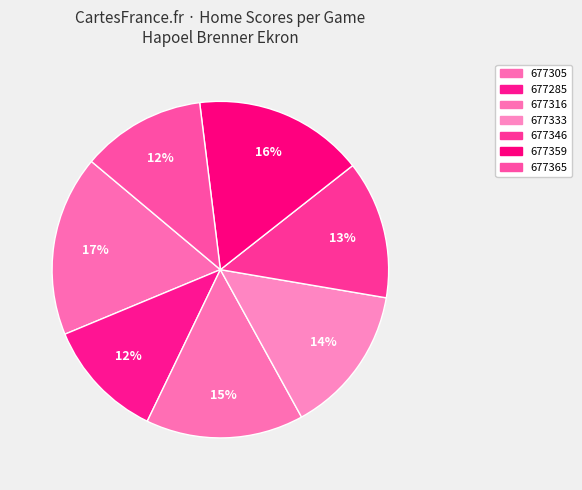

Count the number of slices in the pie.

7